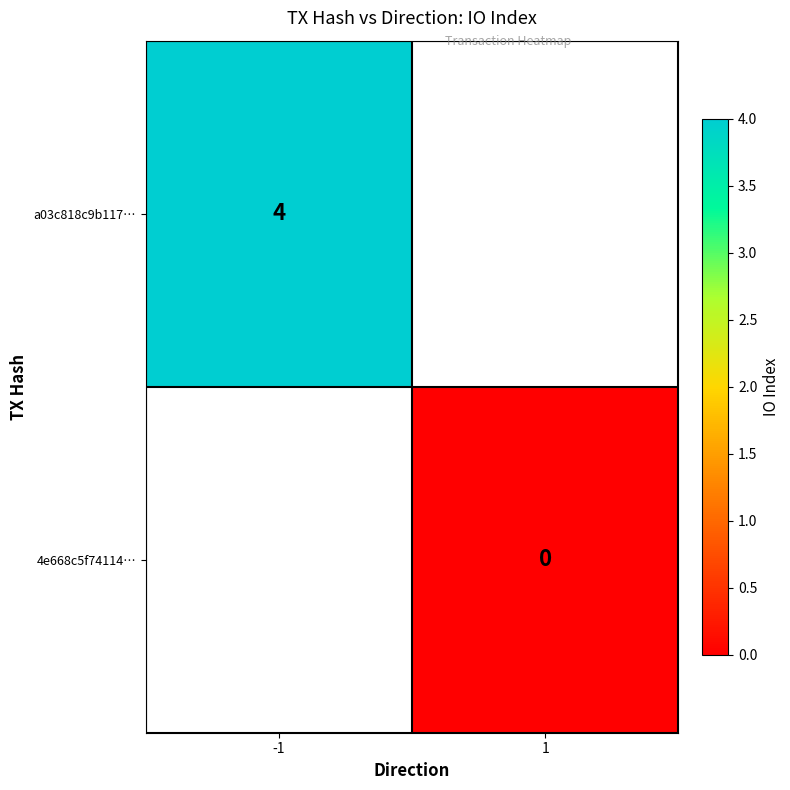

Is it true that a03c818c9b117… equals 4 at -1?

True